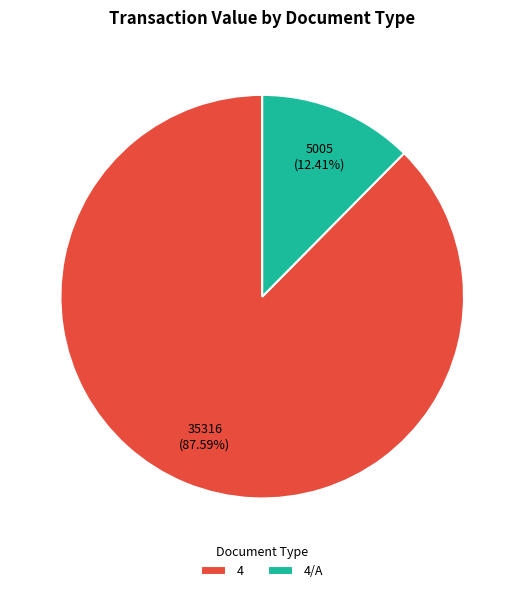

Is 4 the majority of the pie?

Yes